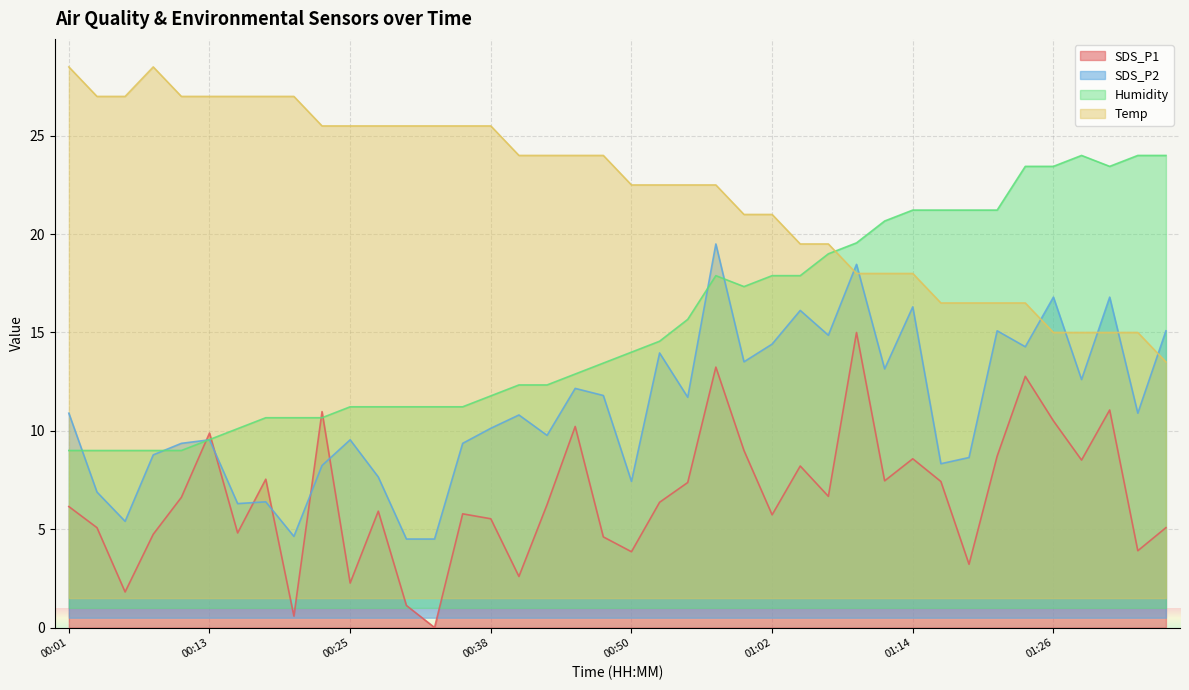

Is it true that Temp equals 16.5 at 01:24?

True